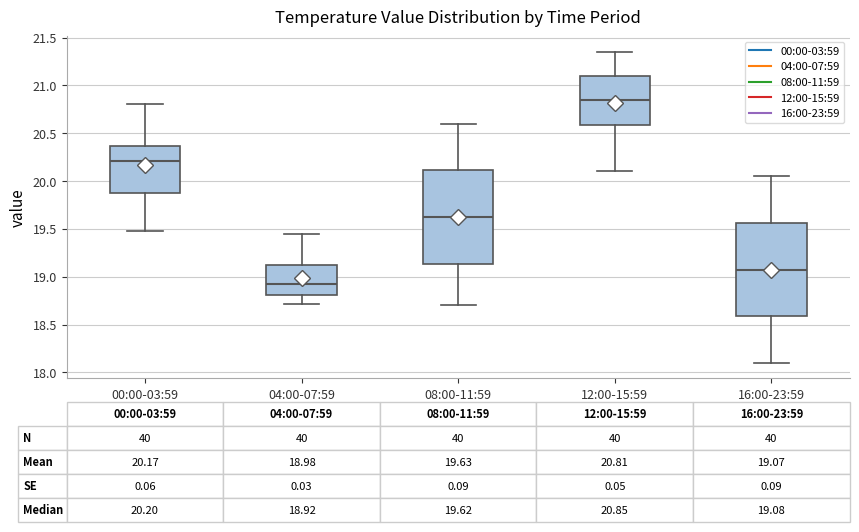

Which box's median line is the highest?

12:00-15:59